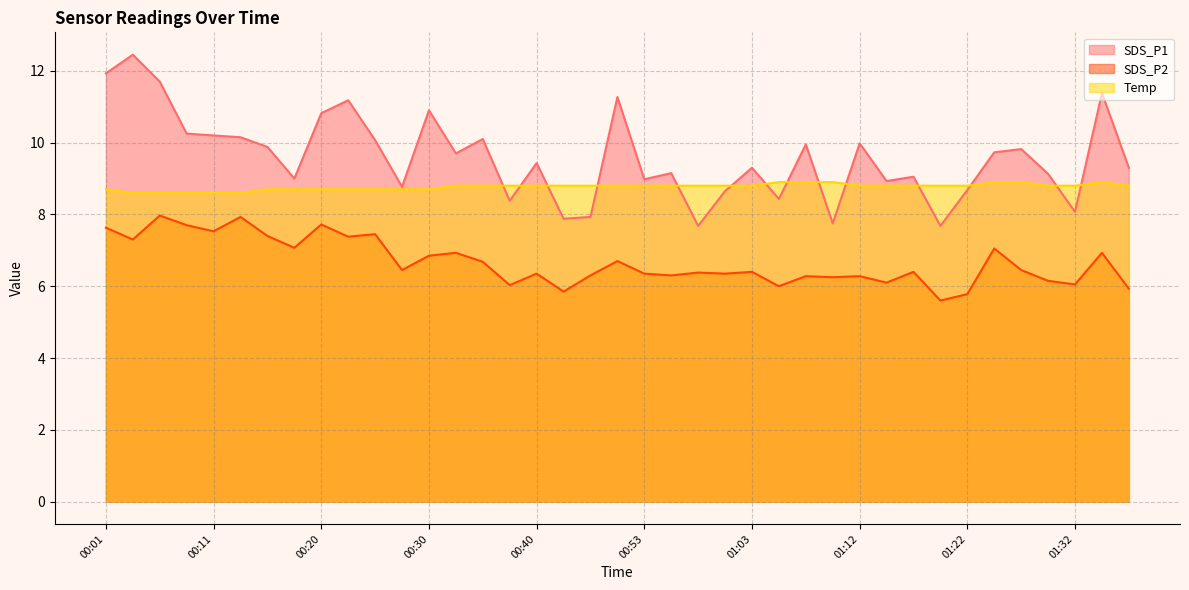

How many lines are shown in the chart?

3